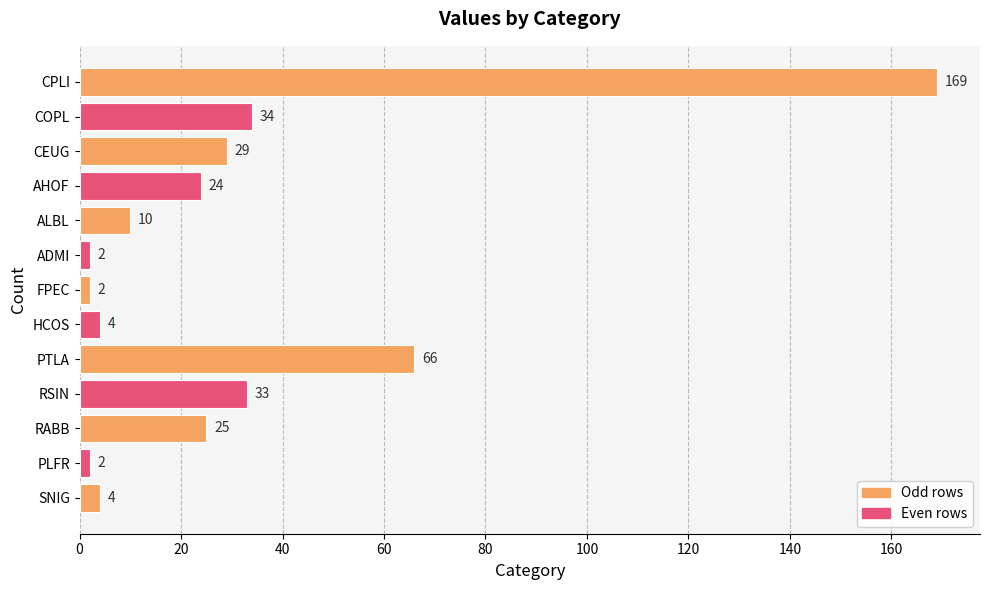

The value at AHOF is 35. True or false?

False